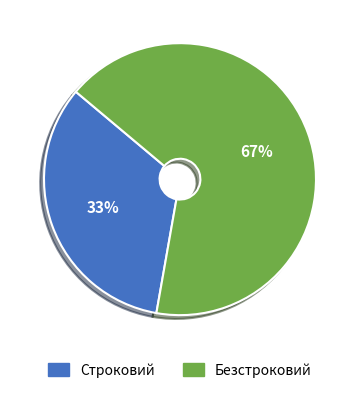

Which slice is the smallest?

Строковий